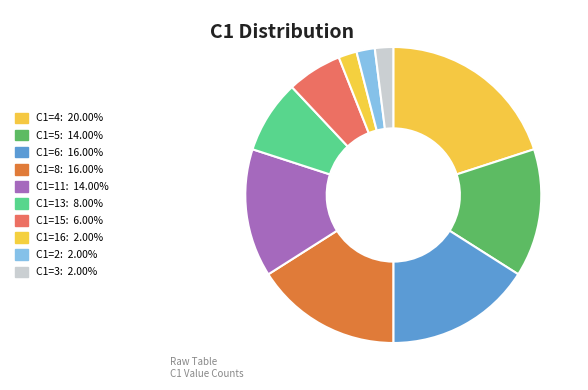

Count the number of slices in the pie.

10